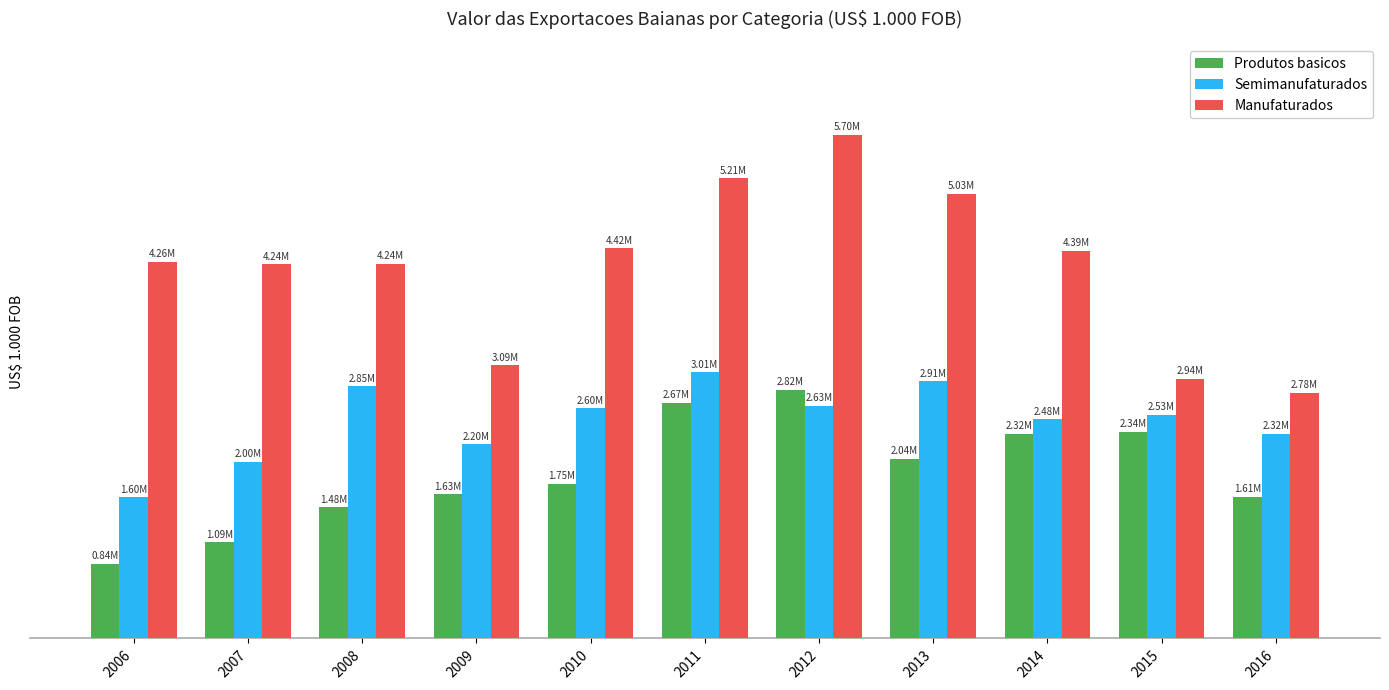

Does the chart contain stacked bars?

No